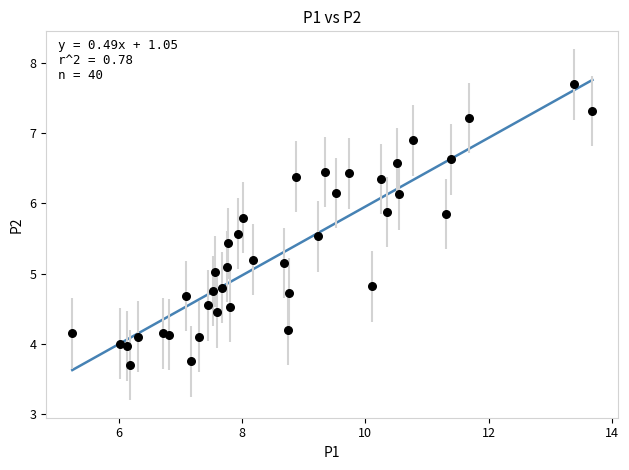

What is the range of X values (max minus min)?

8.4